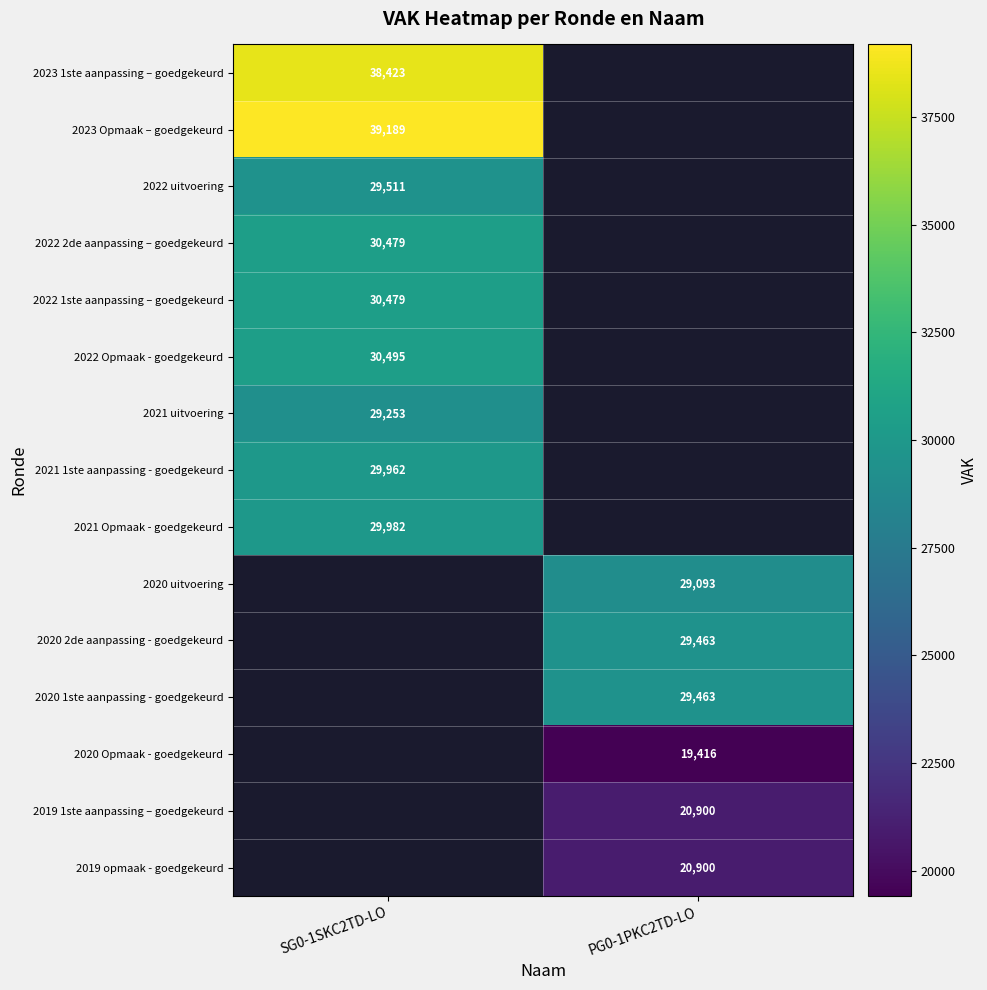

Which has a higher value, PG0-1PKC2TD-LO or SG0-1SKC2TD-LO?

SG0-1SKC2TD-LO